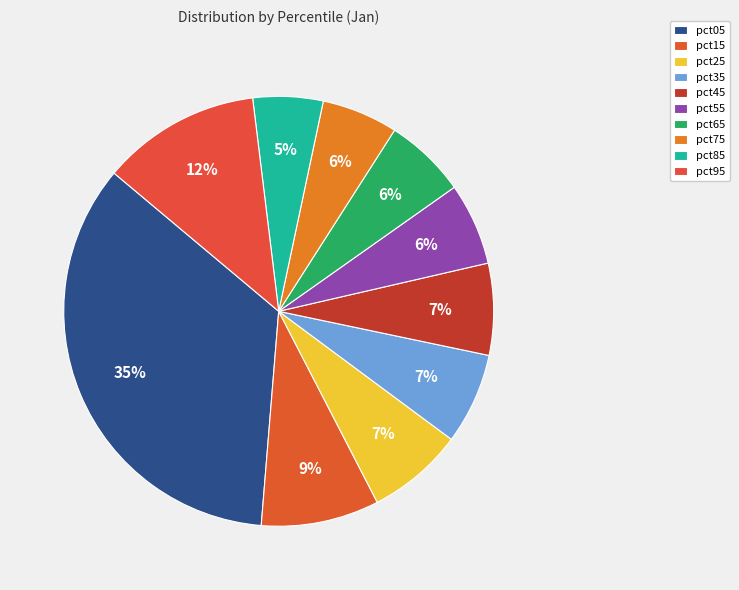

To the nearest percent, what portion does pct75 represent?

6%